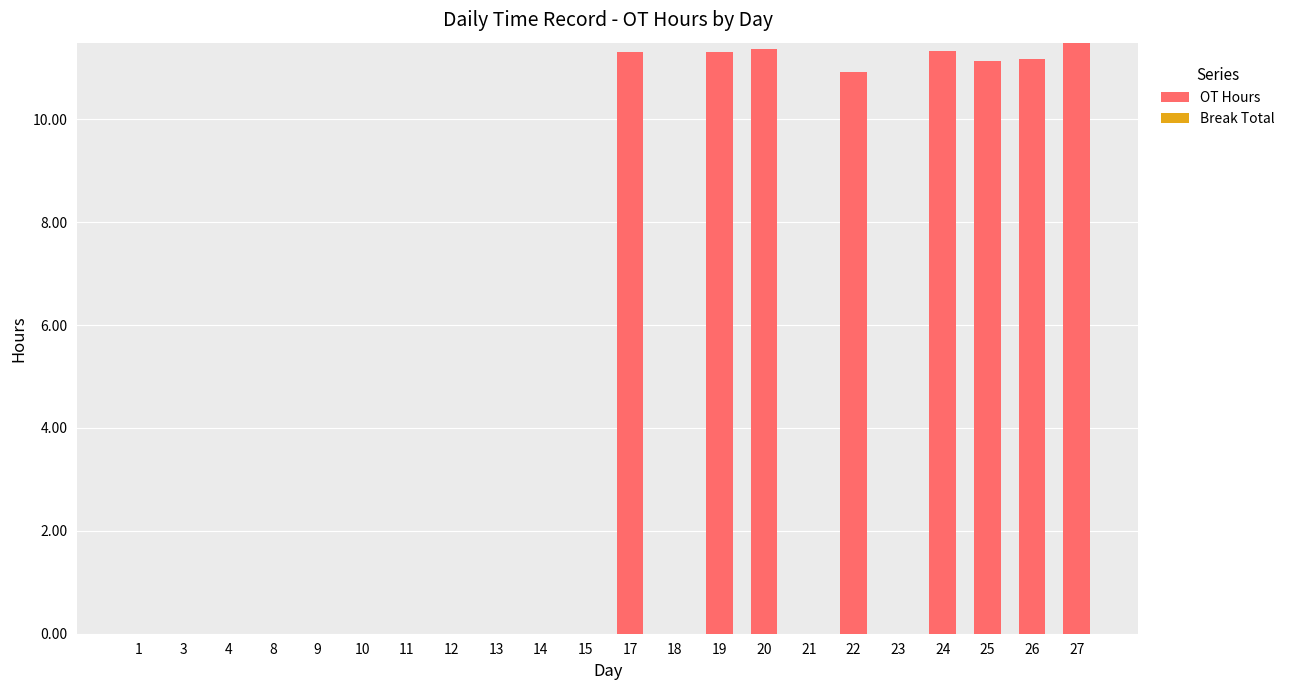

What is the maximum value shown in the chart?

11.5